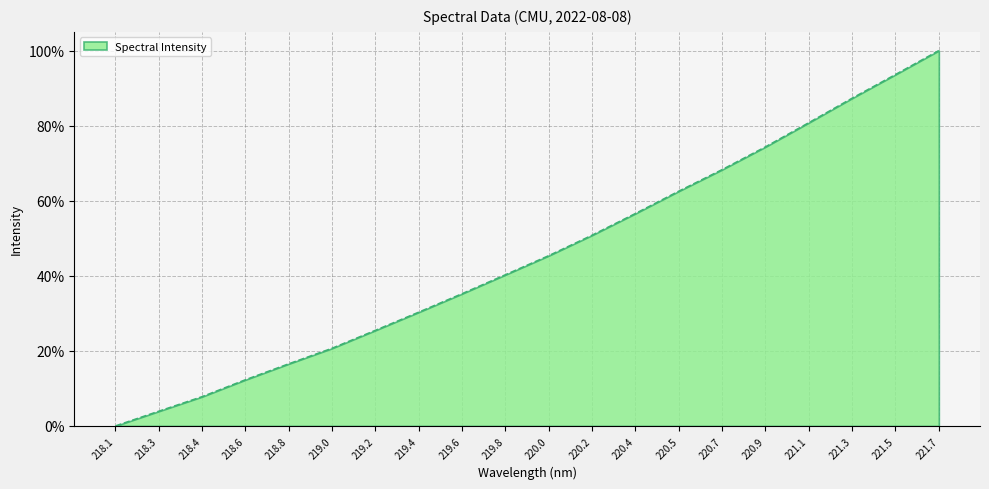

What is the difference between the second highest and minimum values?

0.9